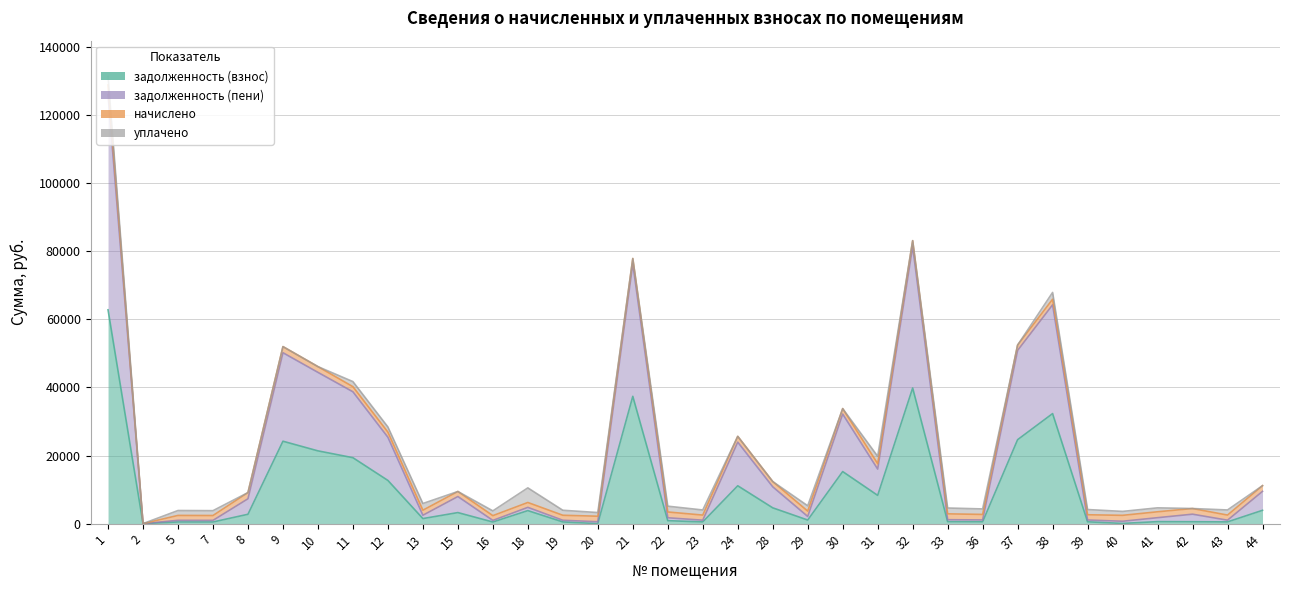

How many data points in задолженность (взнос) are less than 2740?

17